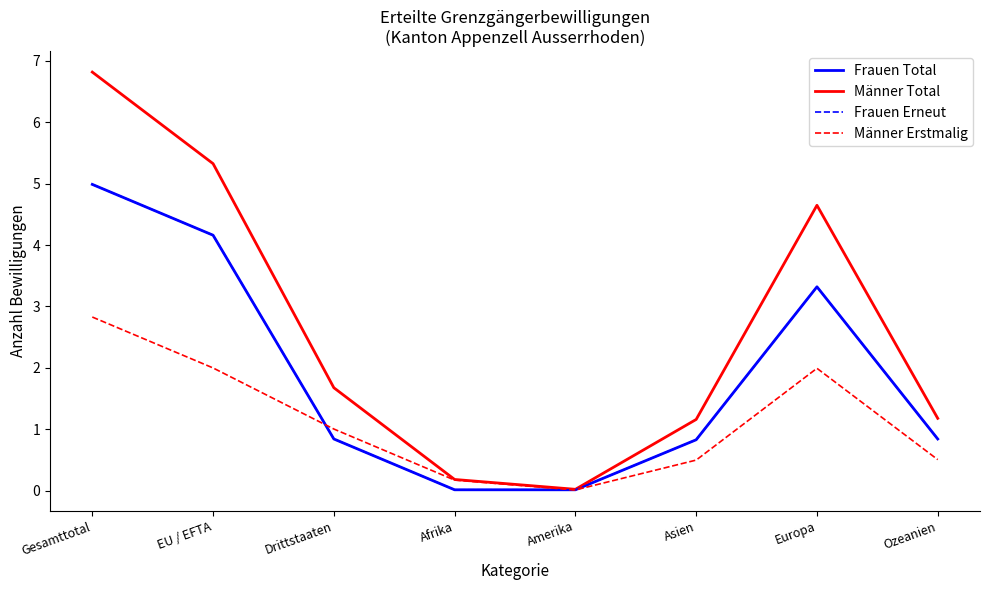

What is the difference between the highest and lowest values at EU / EFTA?

3.3